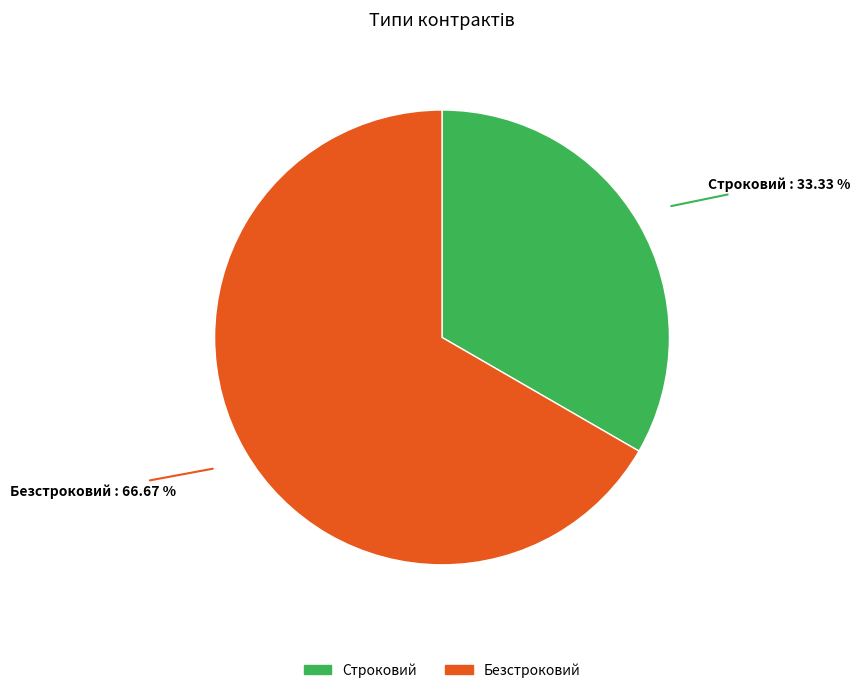

What percentage is the Строковий slice, to the nearest percent?

33%